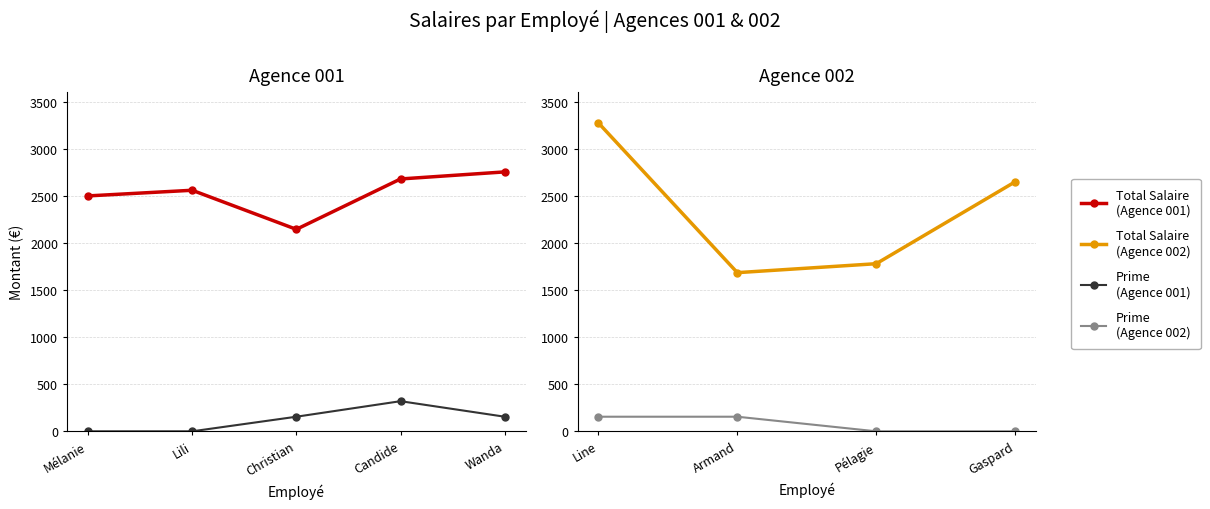

Reading left to right, what are all the values shown in this chart?

Total Salaire: 2500	2560	2145	2680	2755	3275	1685	1780	2650
Prime: 0	0	155	320	155	155	155	0	0